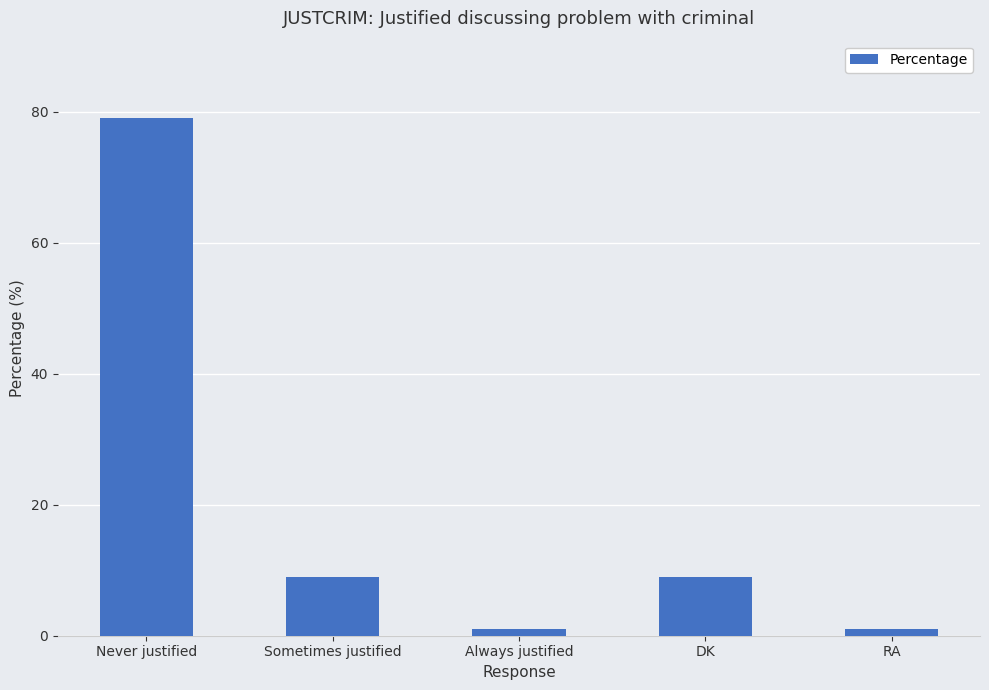

The chart shows a value of 21 at Never justified. True or false?

False